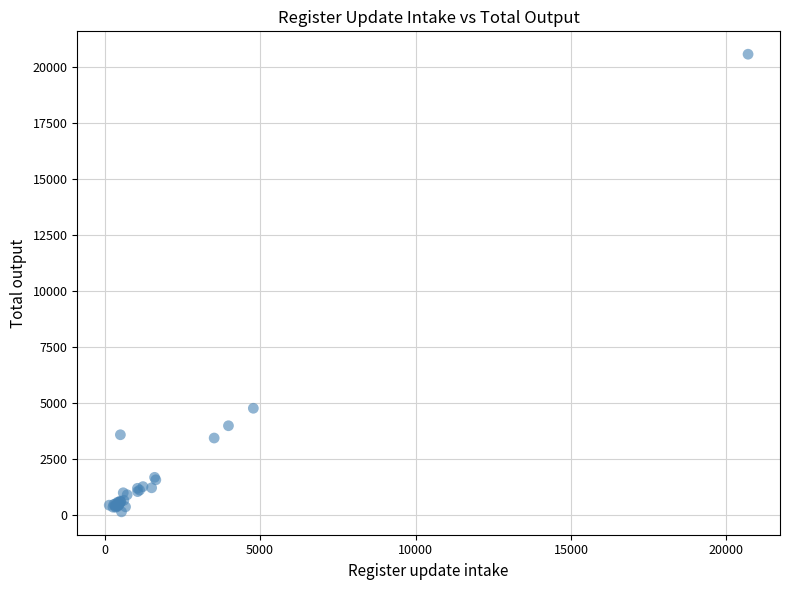

What Y value in the scatter plot is closest to 10339?

4751